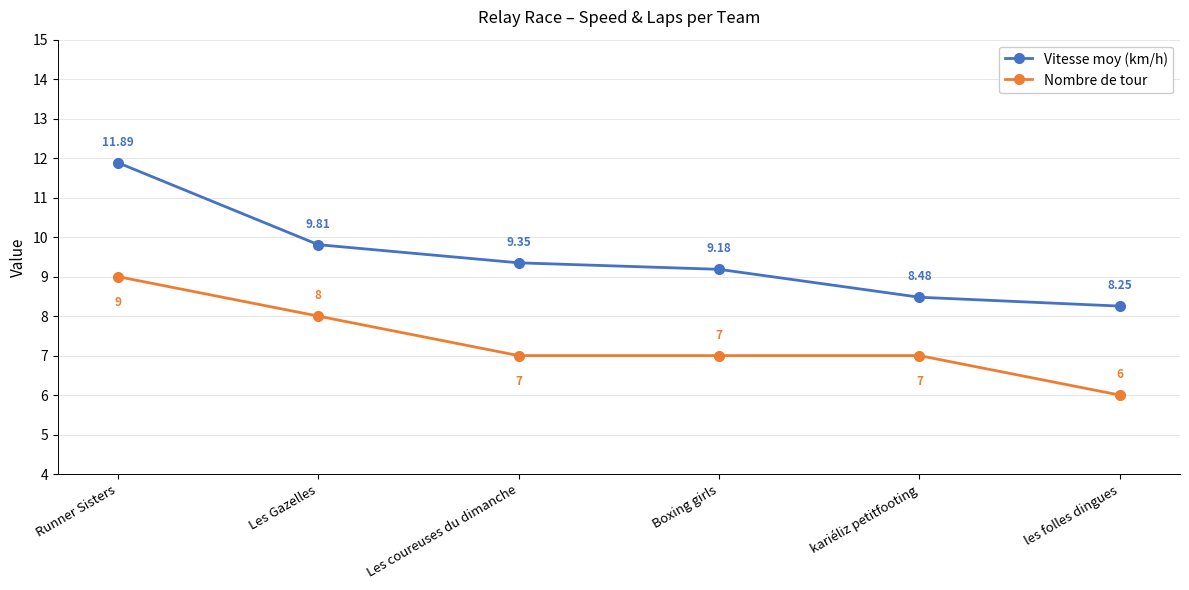

How many lines are shown in the chart?

2